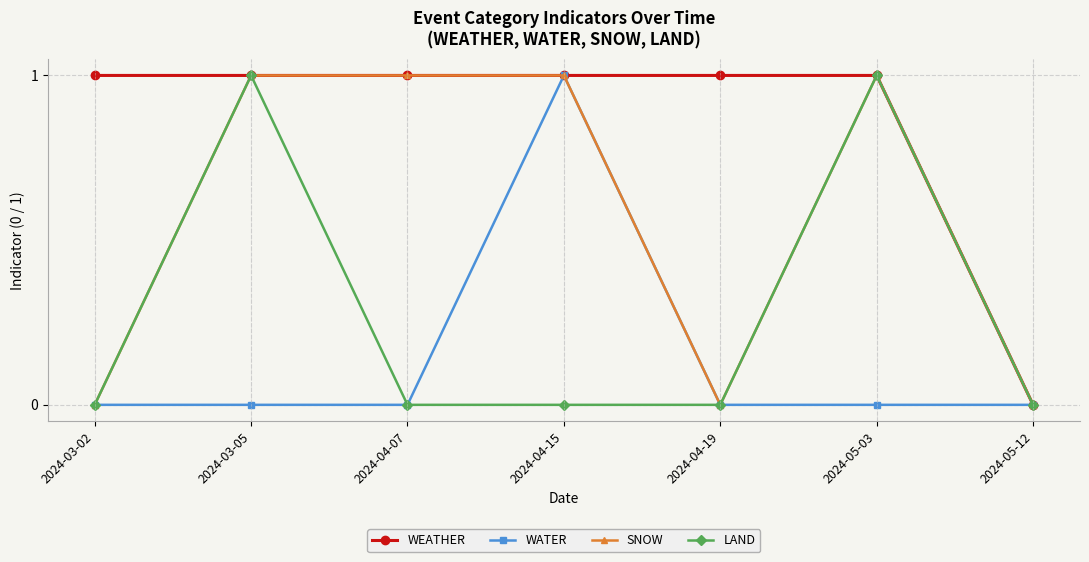

Which series has the largest total across all categories?

WEATHER